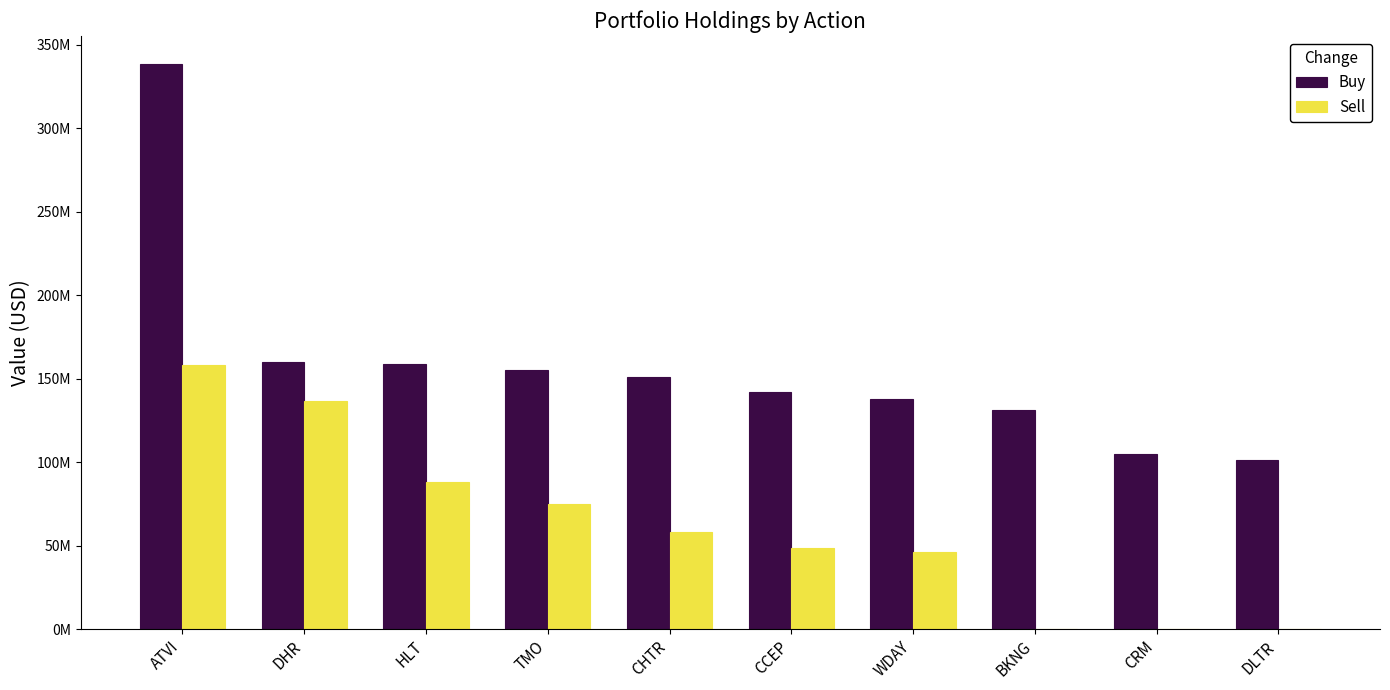

What is the label of the 7th bar from the left?

WDAY